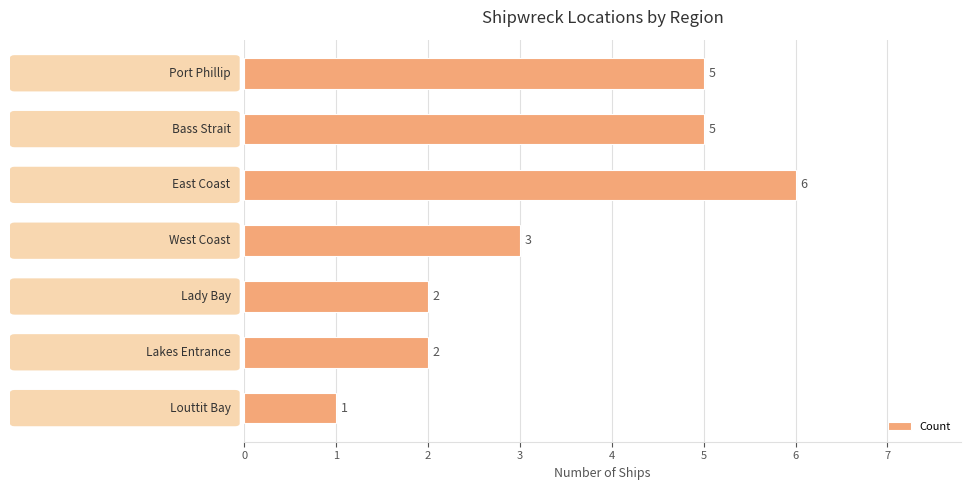

Count the number of data series in this chart.

1